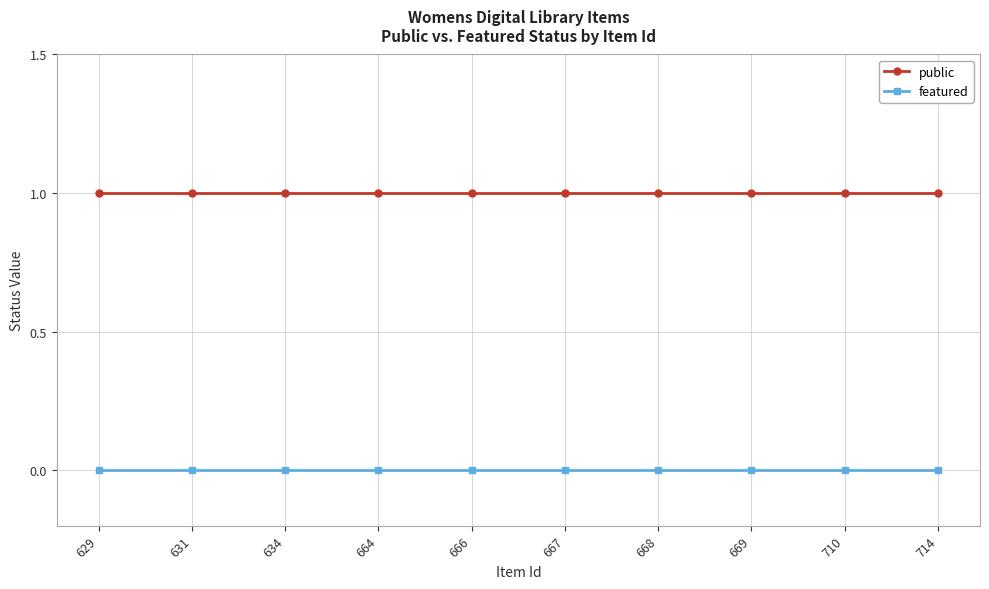

Is the value of public at 666 greater than the value of featured at 631?

Yes